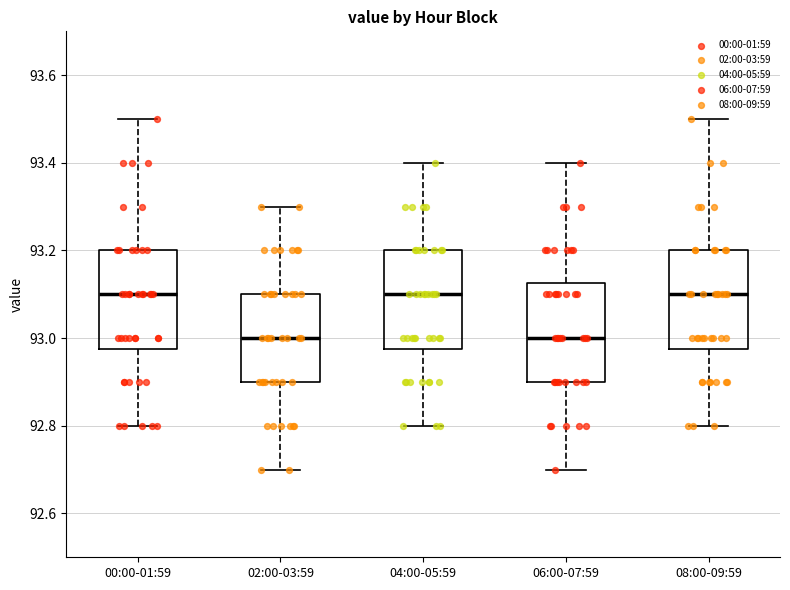

Where does the lower whisker of the box for 06:00-07:59 end on the y-axis? The values are not printed on the chart, so give them approximately, as read against the axis.

92.70